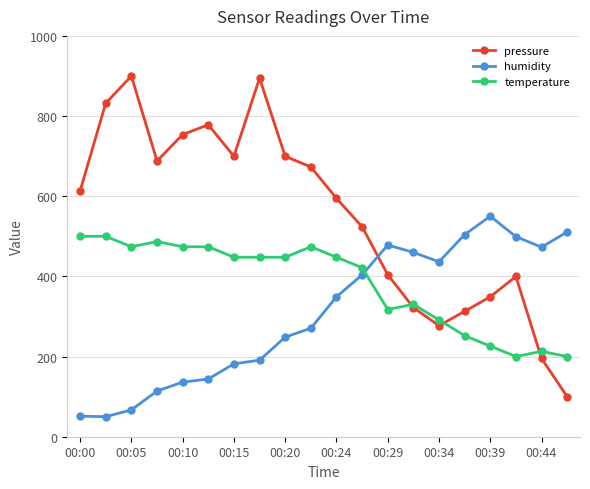

Which series has the largest total across all categories?

pressure